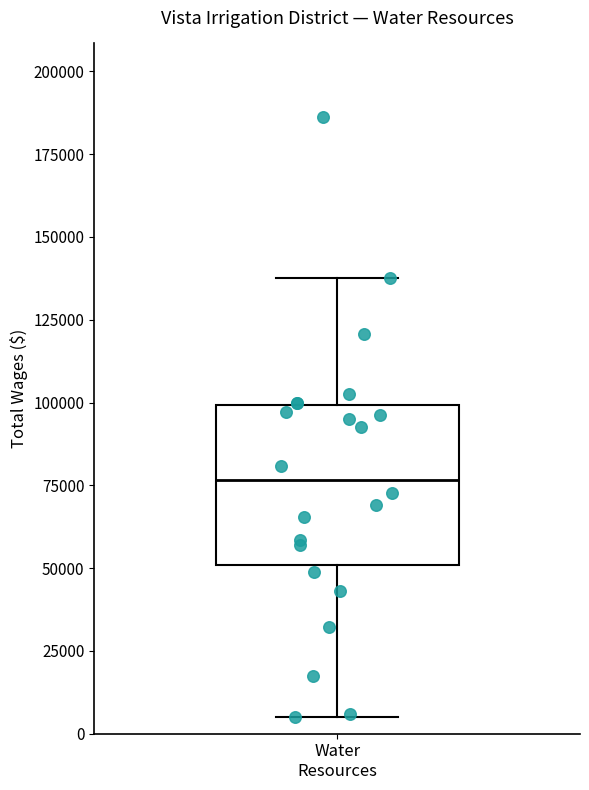

Where does the median line of the box for Water Resources sit on the y-axis? The values are not printed on the chart, so give them approximately, as read against the axis.

75000